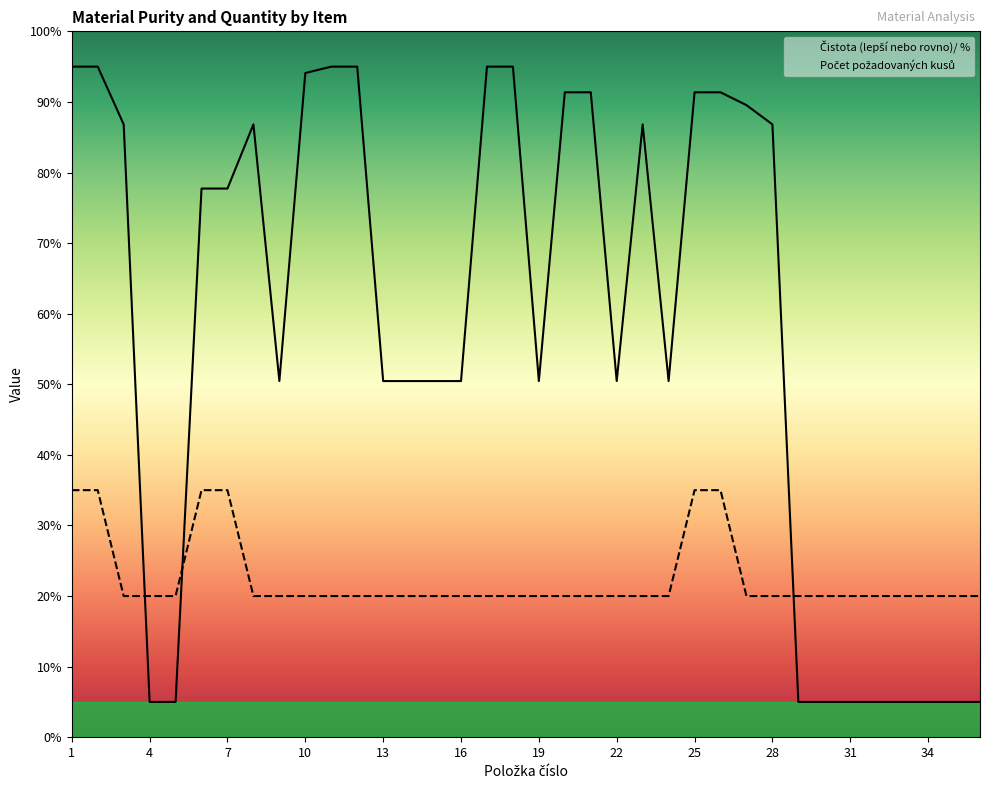

Reading left to right, what are all the values shown in this chart?

Čistota (lepší nebo rovno)/ %: 95.0	95.0	86.8	5.0	5.0	77.7	77.7	86.8	50.5	94.1	95.0	95.0	50.5	50.5	50.5	50.5	95.0	95.0	50.5	91.4	91.4	50.5	86.8	50.5	91.4	91.4	89.5	86.8	5.0	5.0	5.0	5.0	5.0	5.0	5.0	5.0
Počet požadovaných kusů: 35.0	35.0	20.0	20.0	20.0	35.0	35.0	20.0	20.0	20.0	20.0	20.0	20.0	20.0	20.0	20.0	20.0	20.0	20.0	20.0	20.0	20.0	20.0	20.0	35.0	35.0	20.0	20.0	20.0	20.0	20.0	20.0	20.0	20.0	20.0	20.0